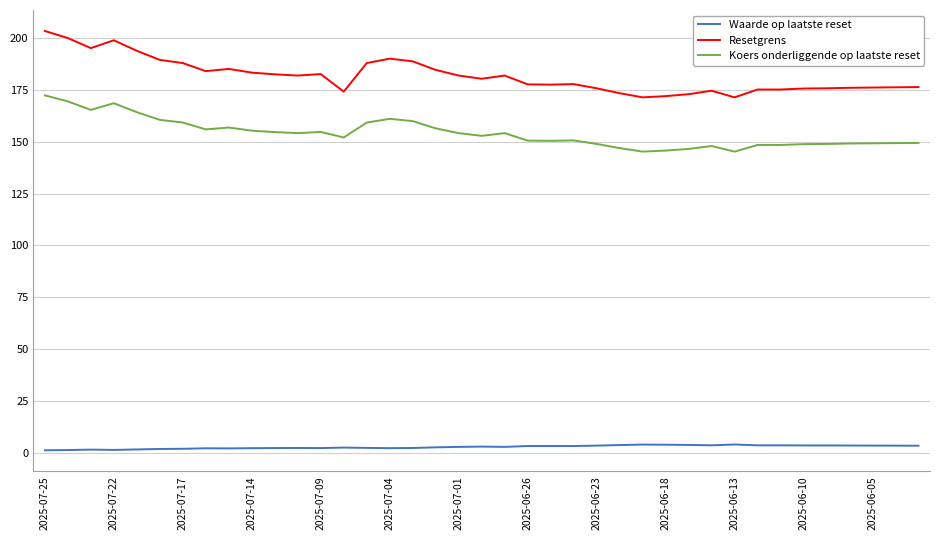

Which series has the largest range (max minus min)?

Resetgrens